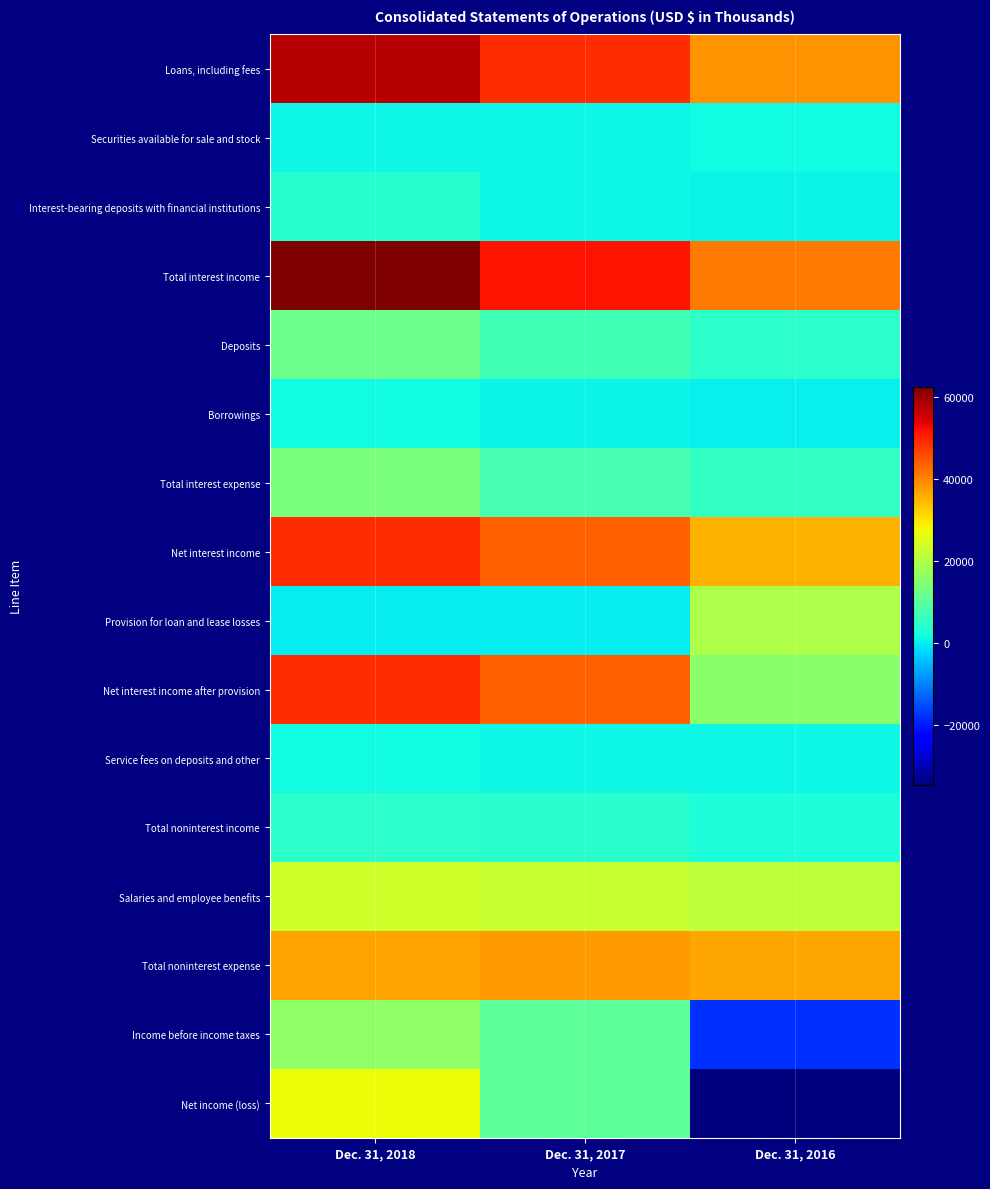

How many distinct data groups are displayed?

16